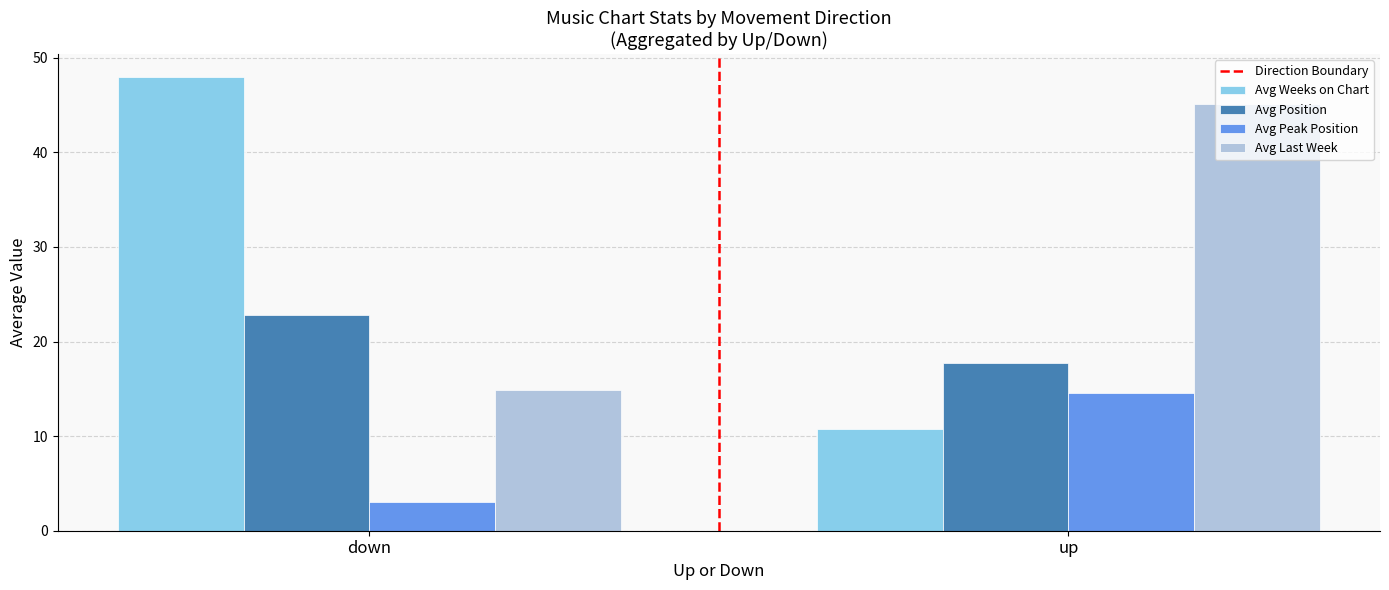

The value of Avg Last Week at down is 26.2. True or false?

False